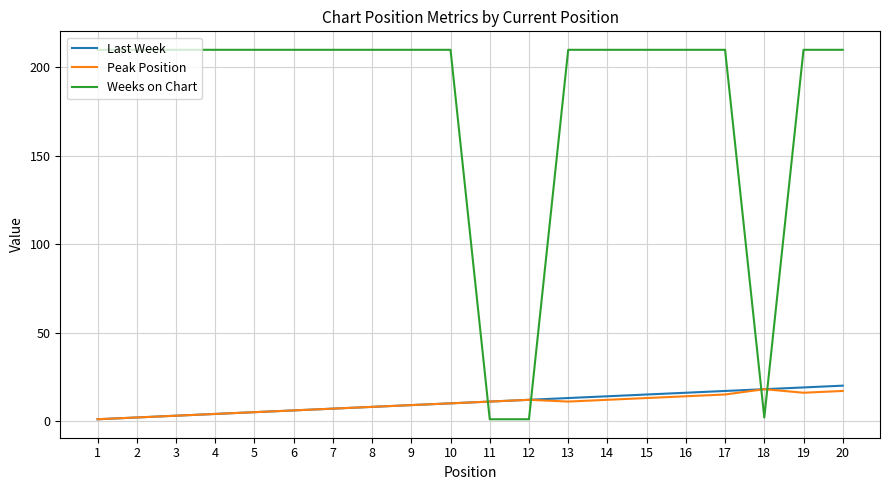

True or false: Peak Position and Weeks on Chart cross at least once.

True